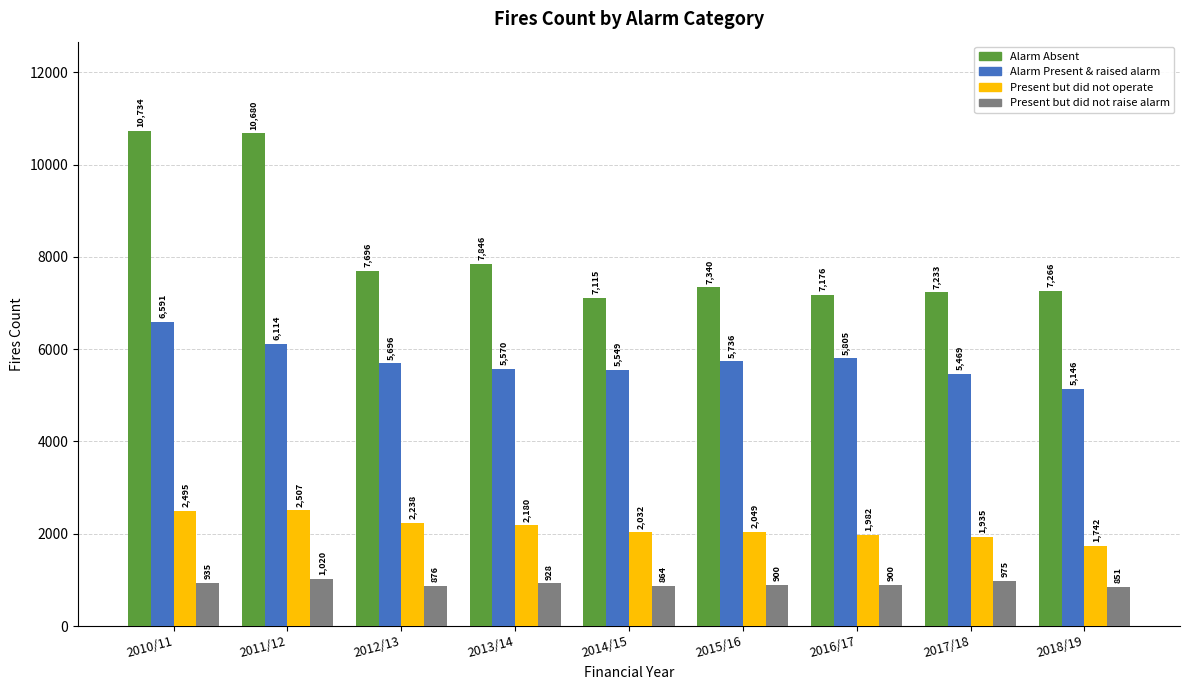

How many bars are there in each group?

4